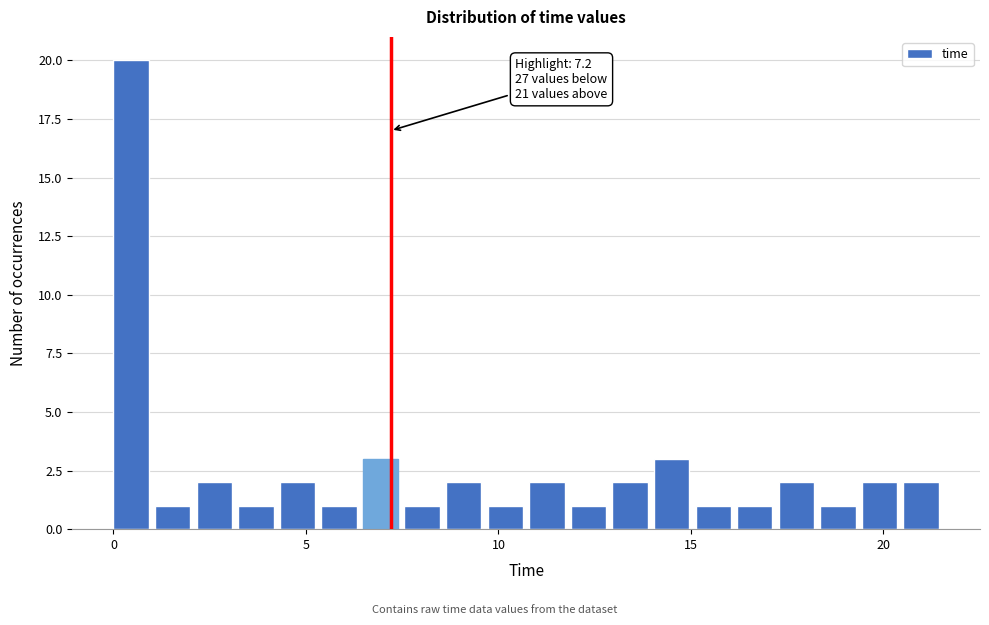

Around what value on the x-axis is the tallest bar? Give the approximate position of its centre, as read against the axis.

0.5